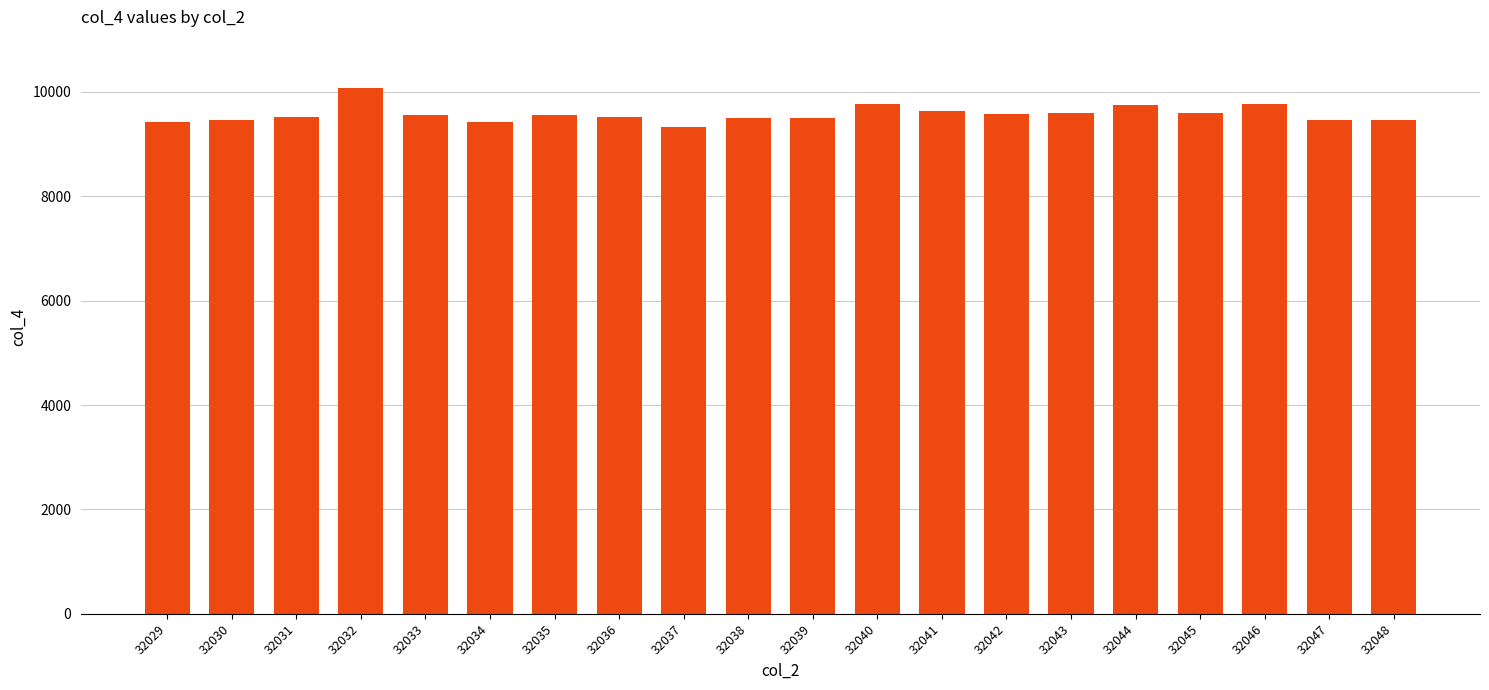

Approximately how many times larger is the value at 32046 compared to 32047?

1.0